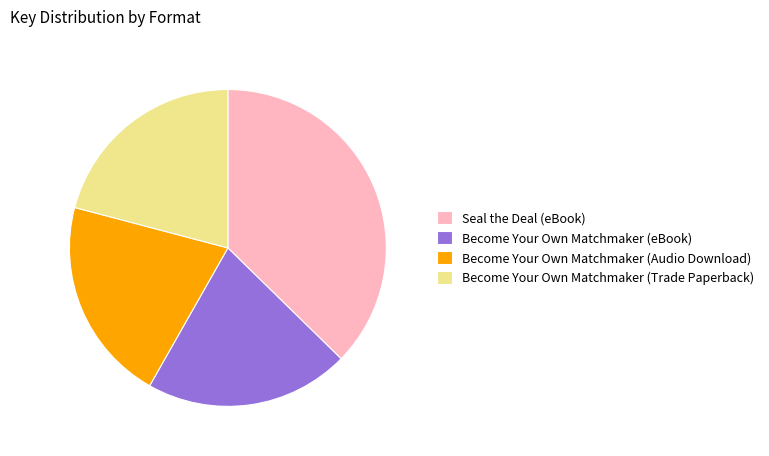

Do Seal the Deal (eBook) and Become Your Own Matchmaker (Audio Download) together represent more than half of the pie?

Yes